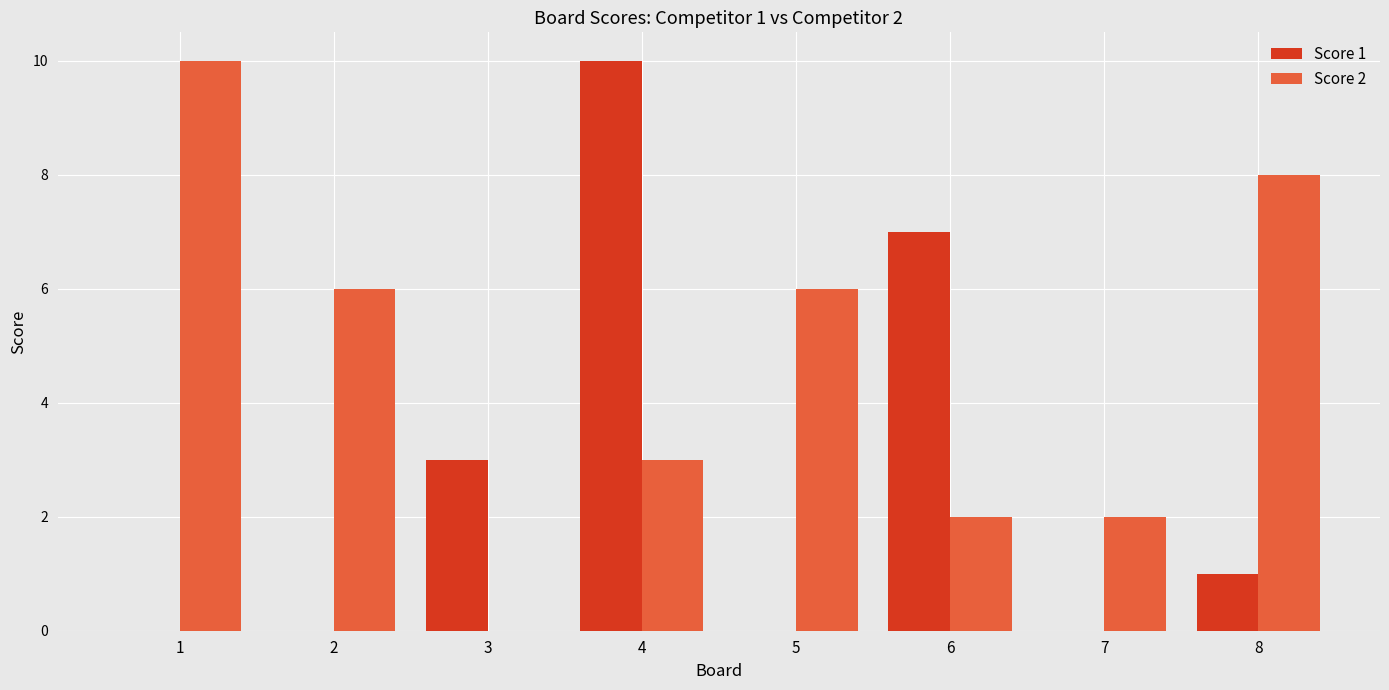

Which series changed the most between 4 and 5?

Score 1